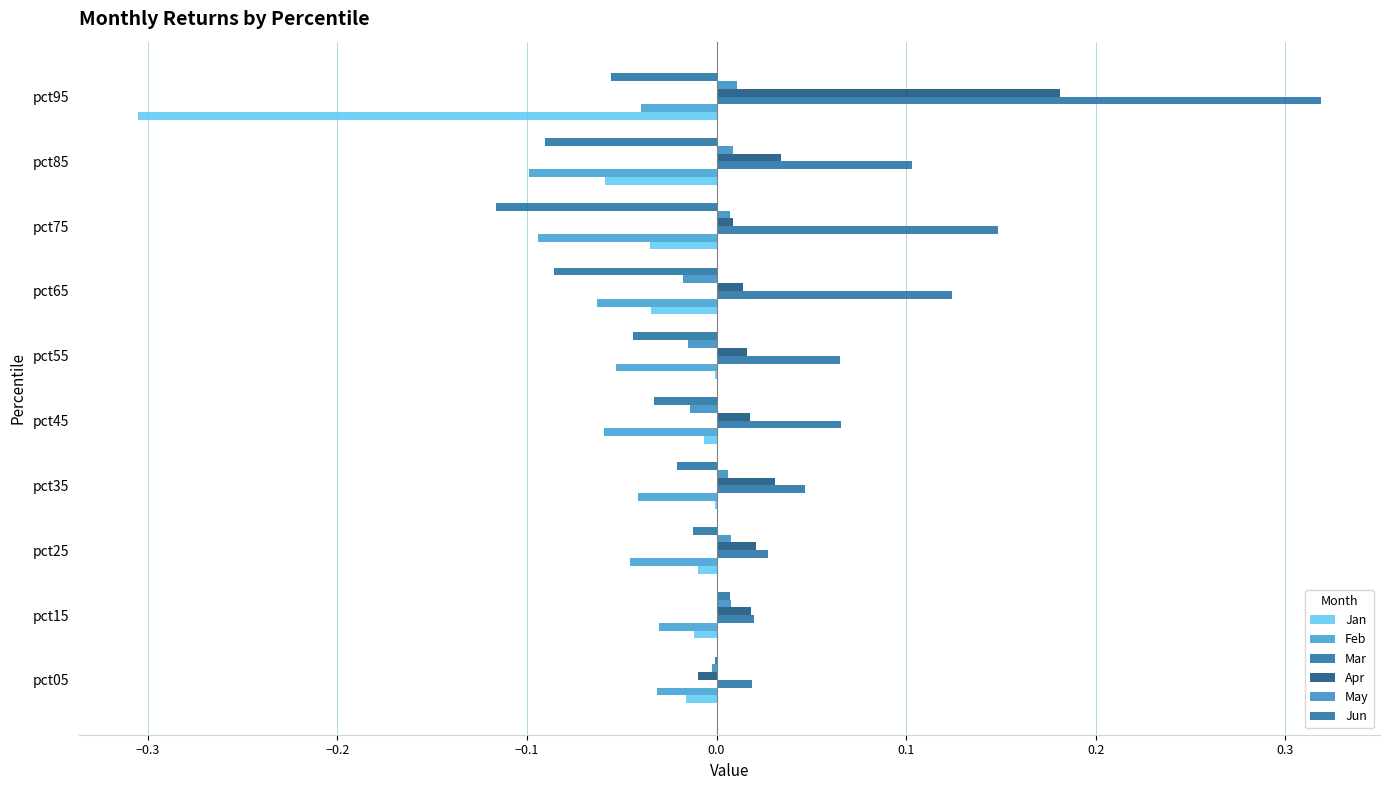

What is the difference between the maximum and minimum values in the Feb series?

0.1